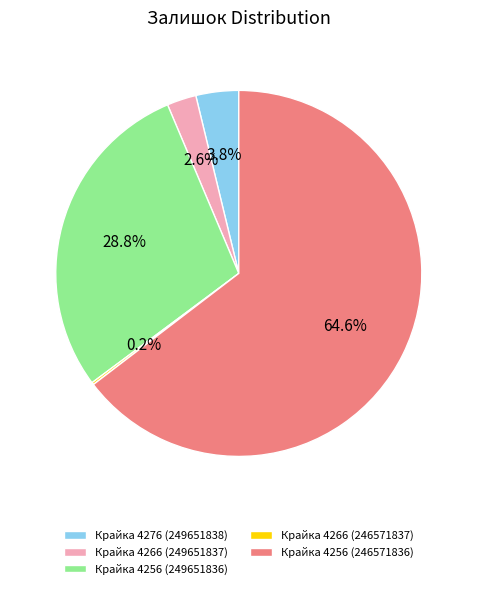

Which slice is the largest?

Крайка 4256 (246571836)